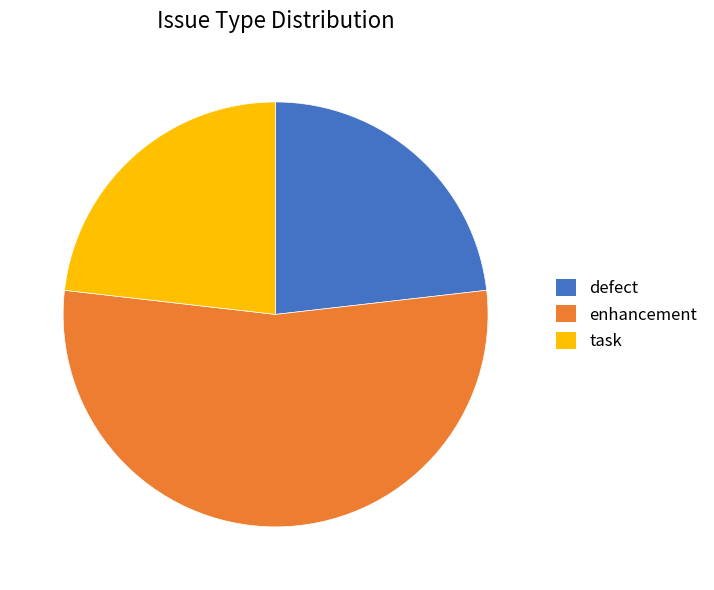

True or false: enhancement accounts for 54% of the total.

True